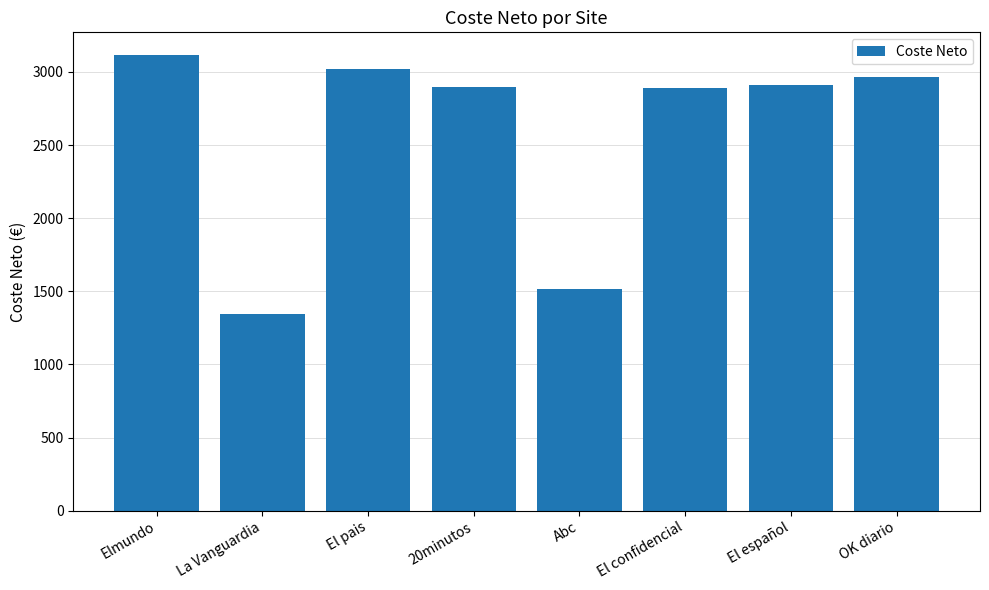

How many bars are there in total?

8